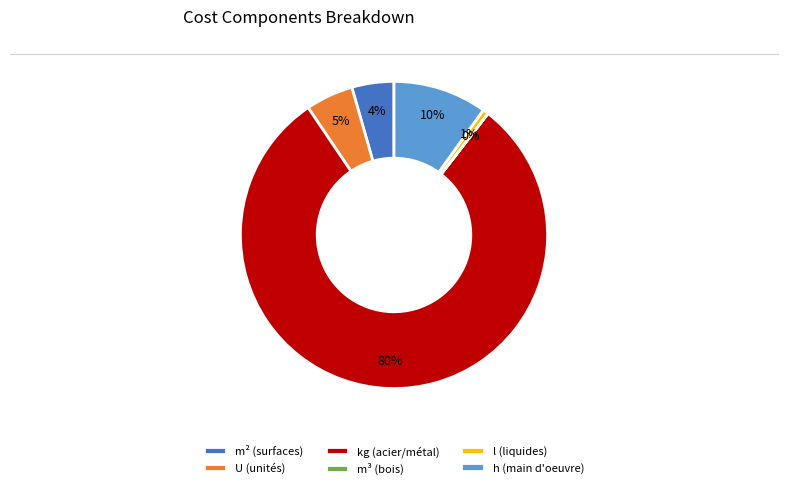

Is the sum of kg (acier/métal) and m² (surfaces) greater than half?

Yes